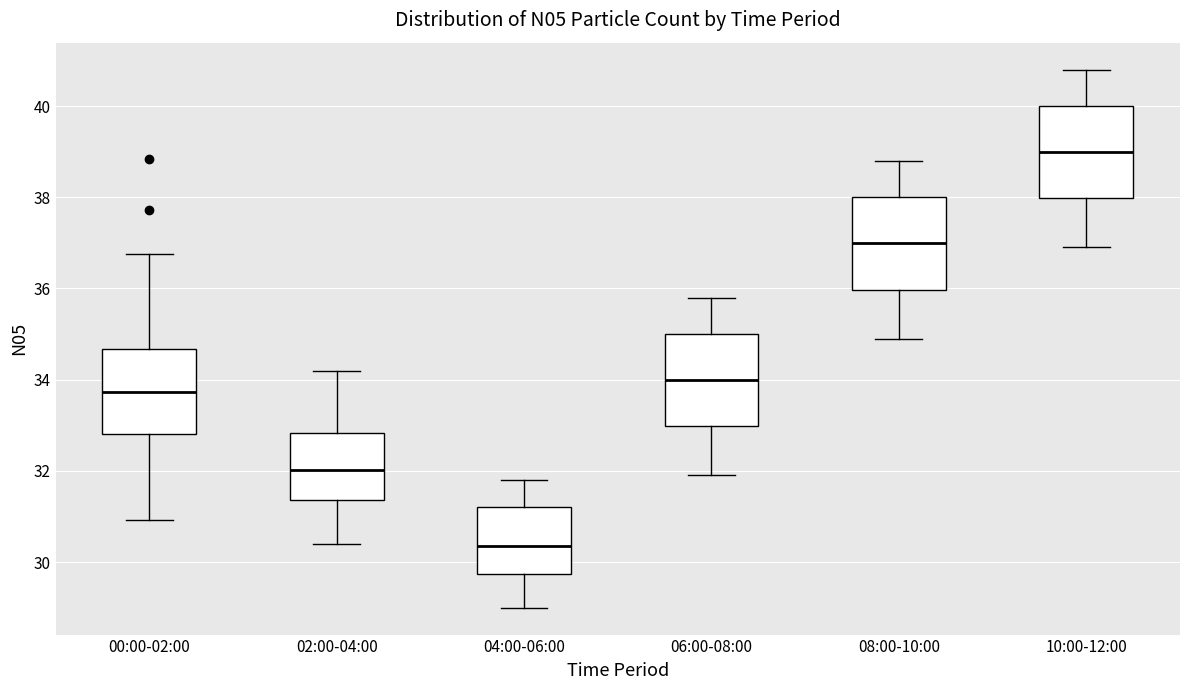

Which box's median line is the highest?

10:00-12:00